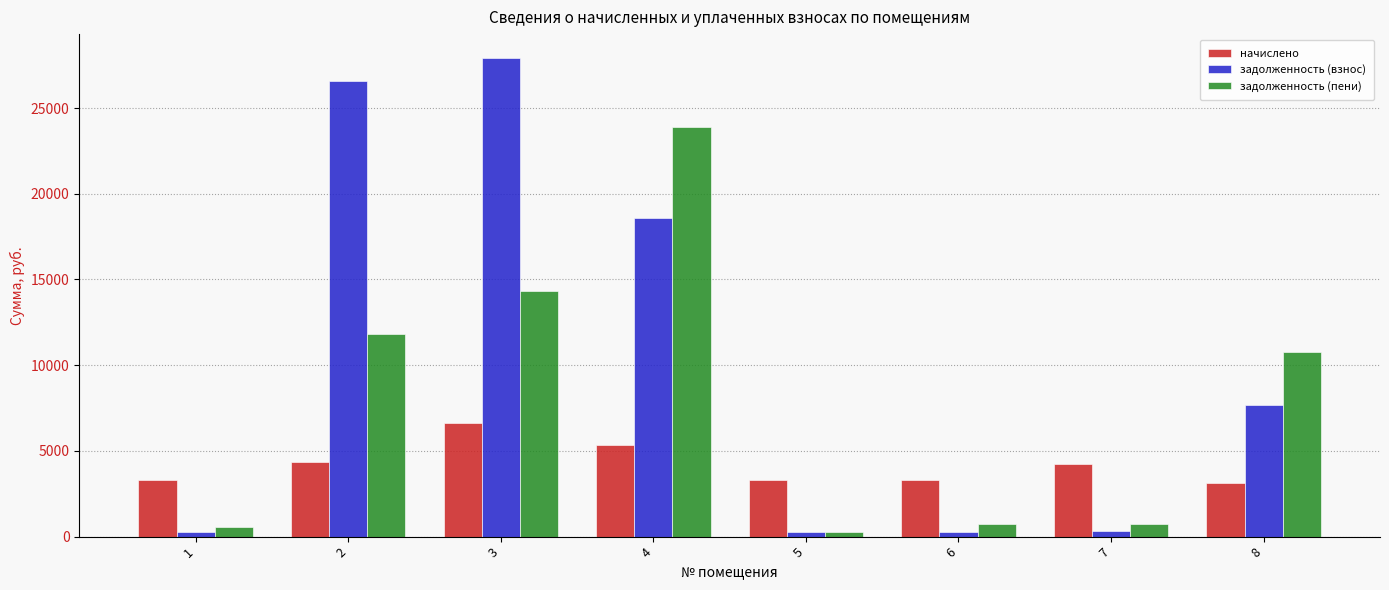

What are all the series names shown in the legend?

начислено, задолженность (взнос), задолженность (пени)